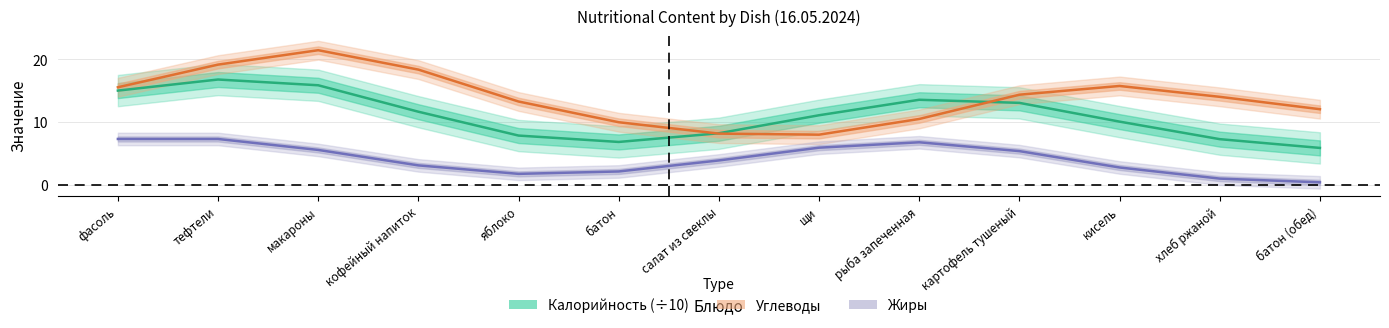

Reading left to right, list all the values displayed in this chart.

Калорийность (÷10): 15.0	16.8	15.9	11.6	7.8	6.8	8.2	11.1	13.6	13.1	10.1	7.3	5.9
Углеводы: 15.5	19.2	21.5	18.4	13.3	10.0	8.1	8.0	10.5	14.4	15.8	14.0	12.0
Жиры: 7.3	7.3	5.5	3.1	1.7	2.1	3.9	5.9	6.8	5.4	2.7	1.0	0.4